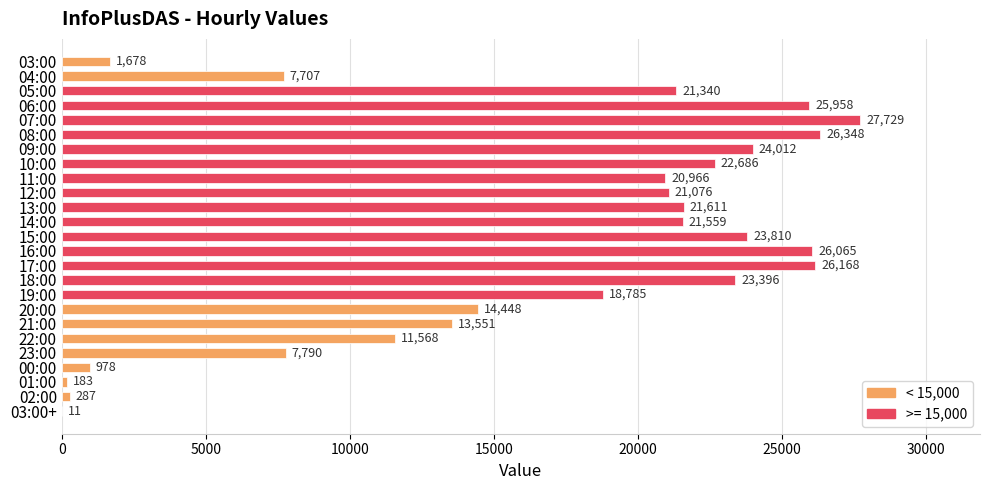

At which label is the value closest to 13870?

21:00